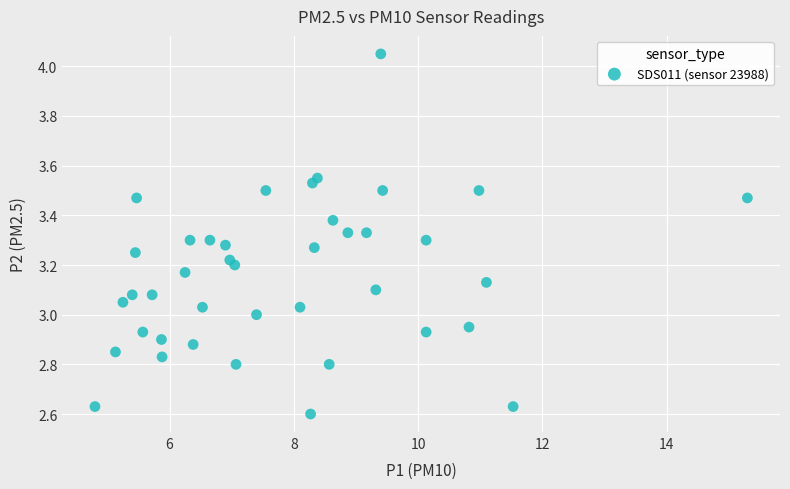

What is the range of X values (max minus min)?

10.5